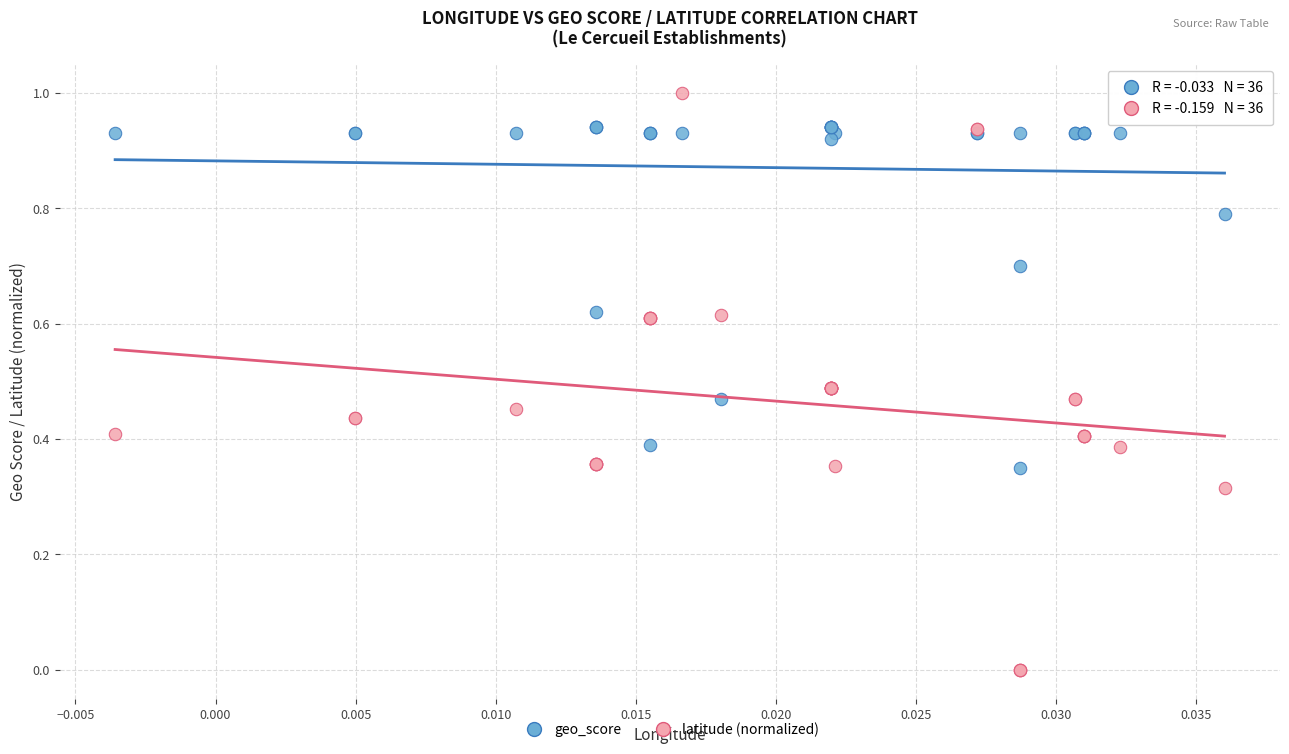

Which series has the widest spread of Y values?

latitude (normalized)